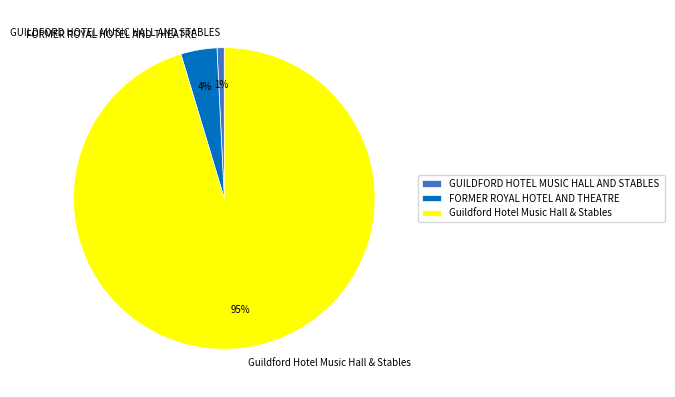

Which slice is the smallest?

GUILDFORD HOTEL MUSIC HALL AND STABLES